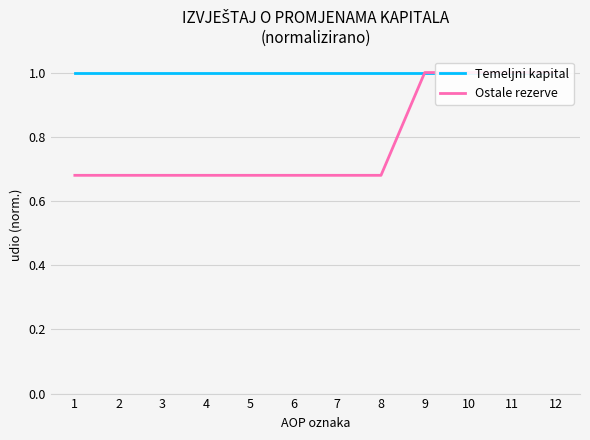

What are all the series names shown in the legend?

Temeljni kapital, Ostale rezerve